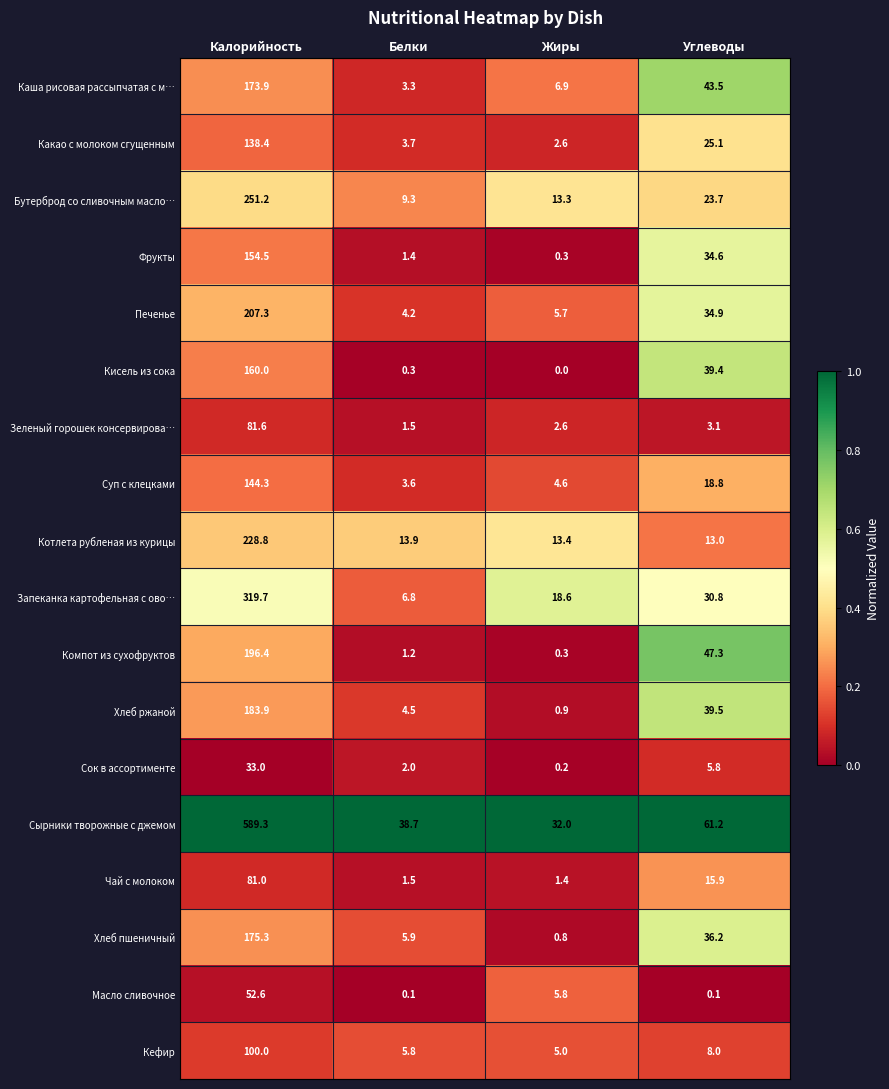

The Суп с клецками series shows 7.8 at Углеводы. True or false?

False